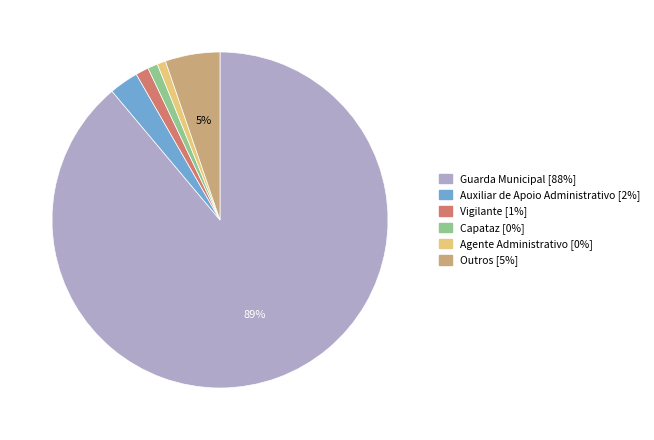

To the nearest percent, what is the difference between the largest and smallest slice percentages?

88%